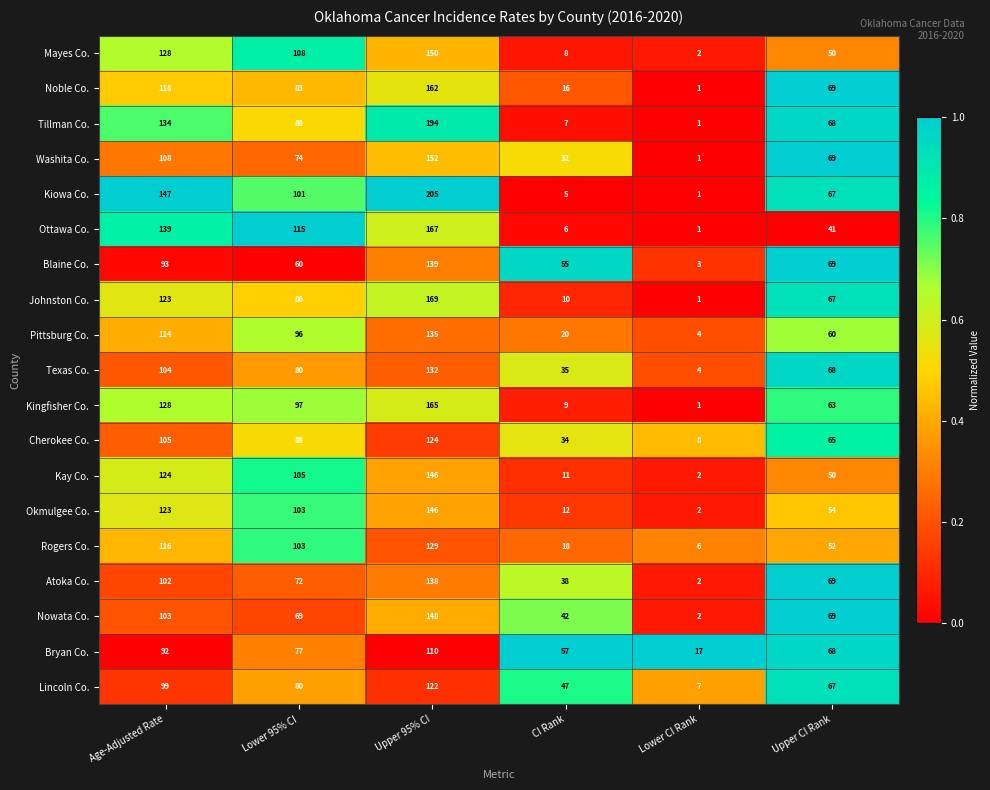

True or false: Johnston Co. has a value of 117 at Upper CI Rank.

False